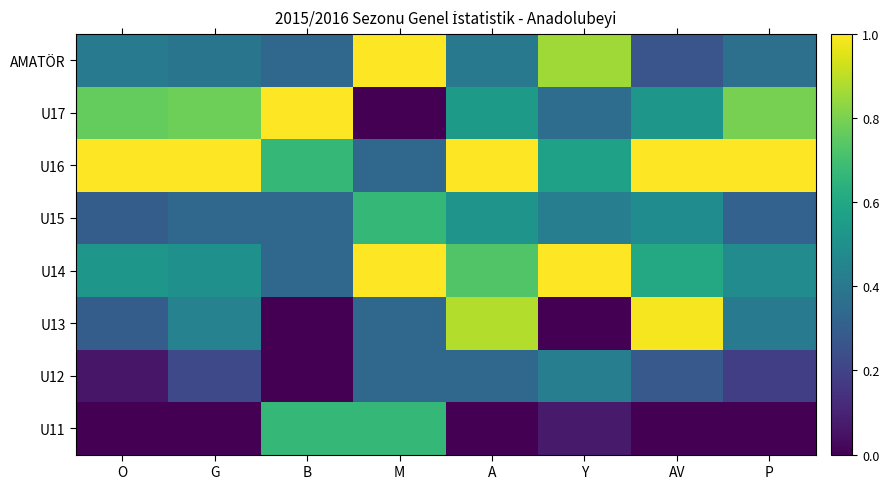

Count the number of categories in the chart.

8